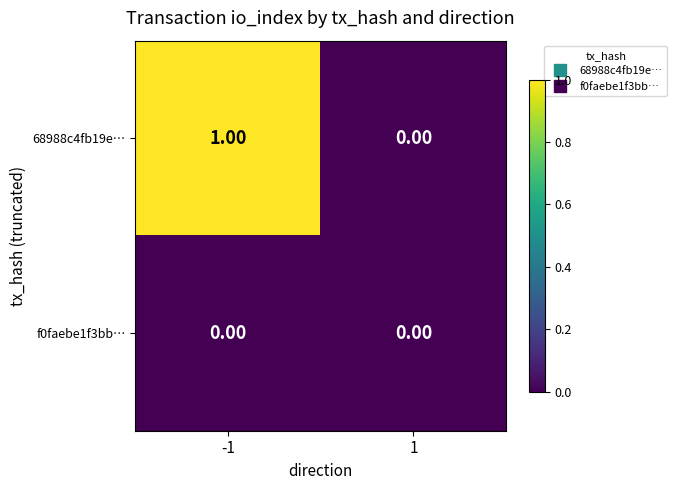

List the labels in order of 68988c4fb19e… value, smallest first.

1, -1